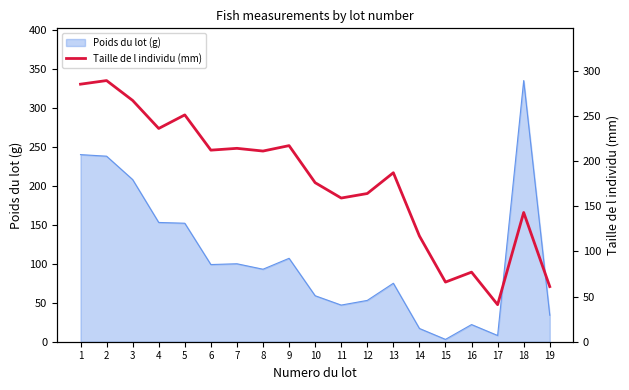

Between 13 and 2, which is larger?

2